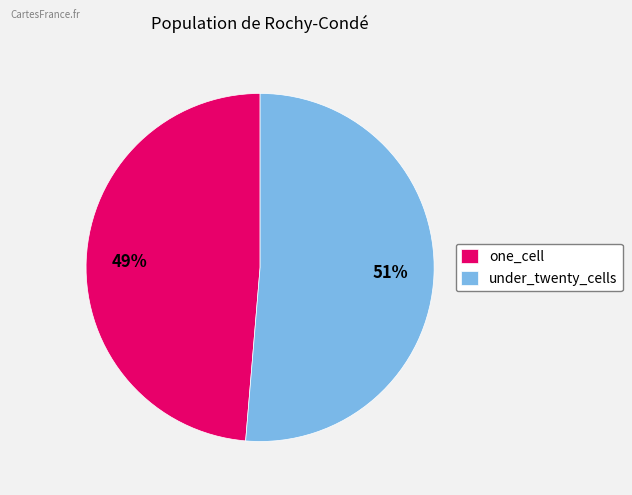

True or false: under_twenty_cells accounts for 51% of the total.

True